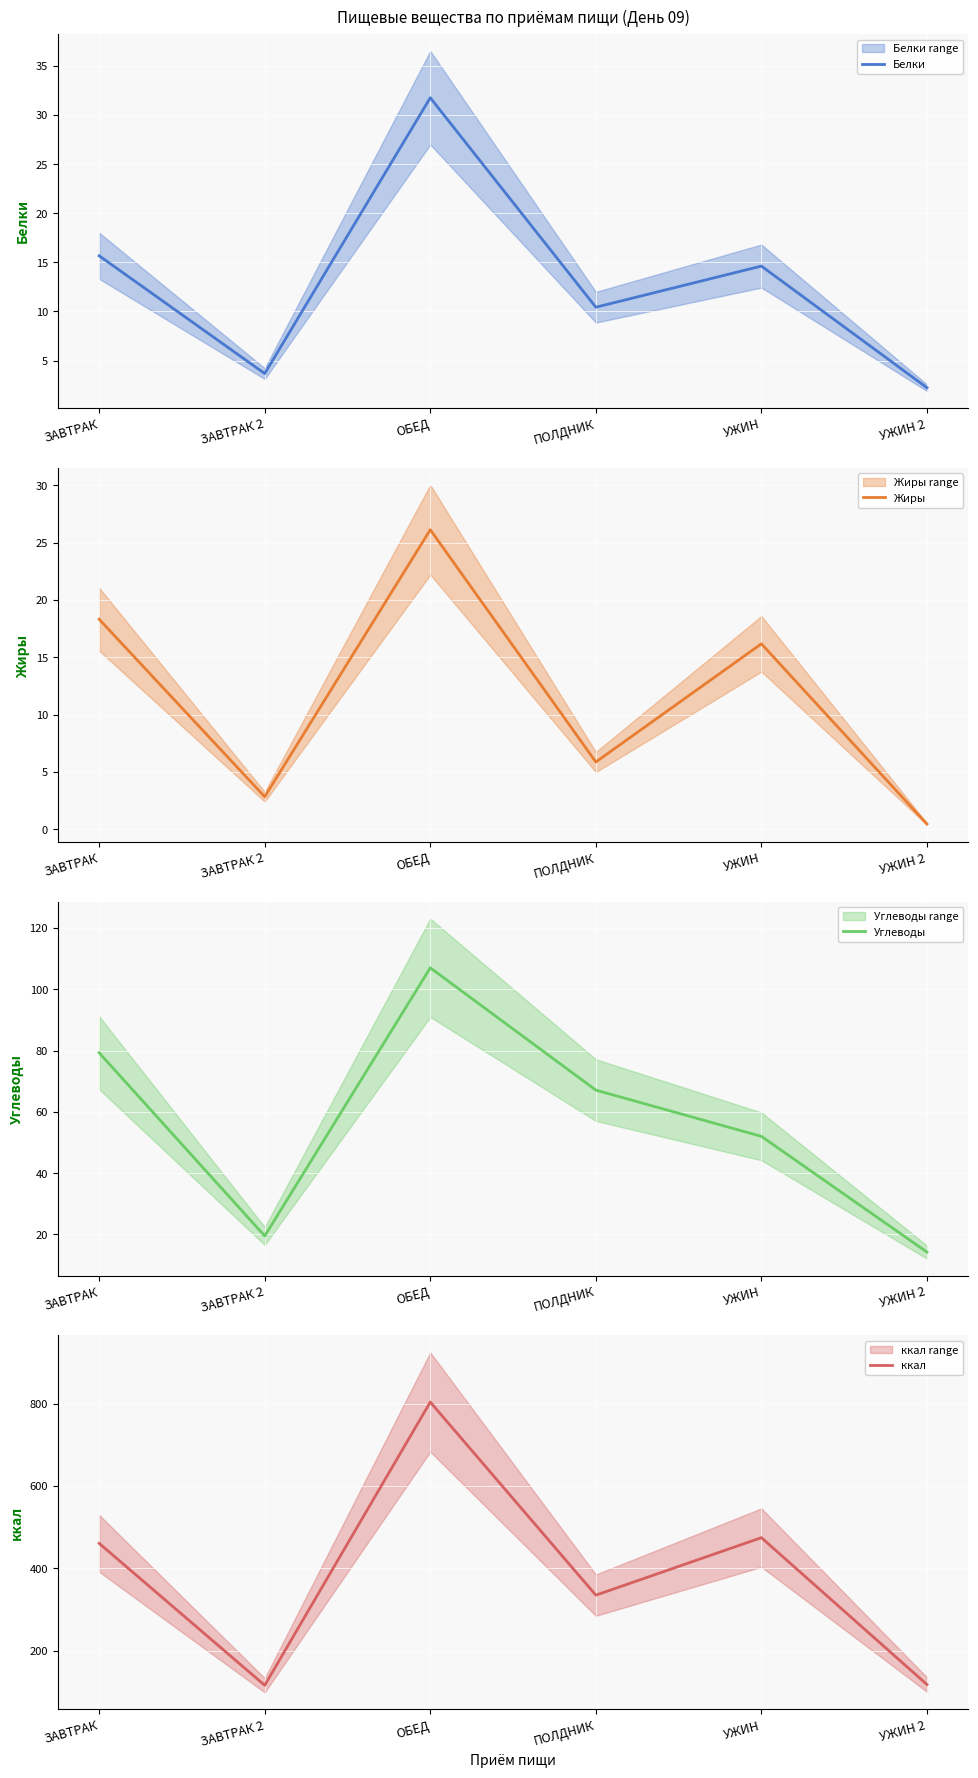

True or false: ккал and Углеводы intersect in this chart.

False